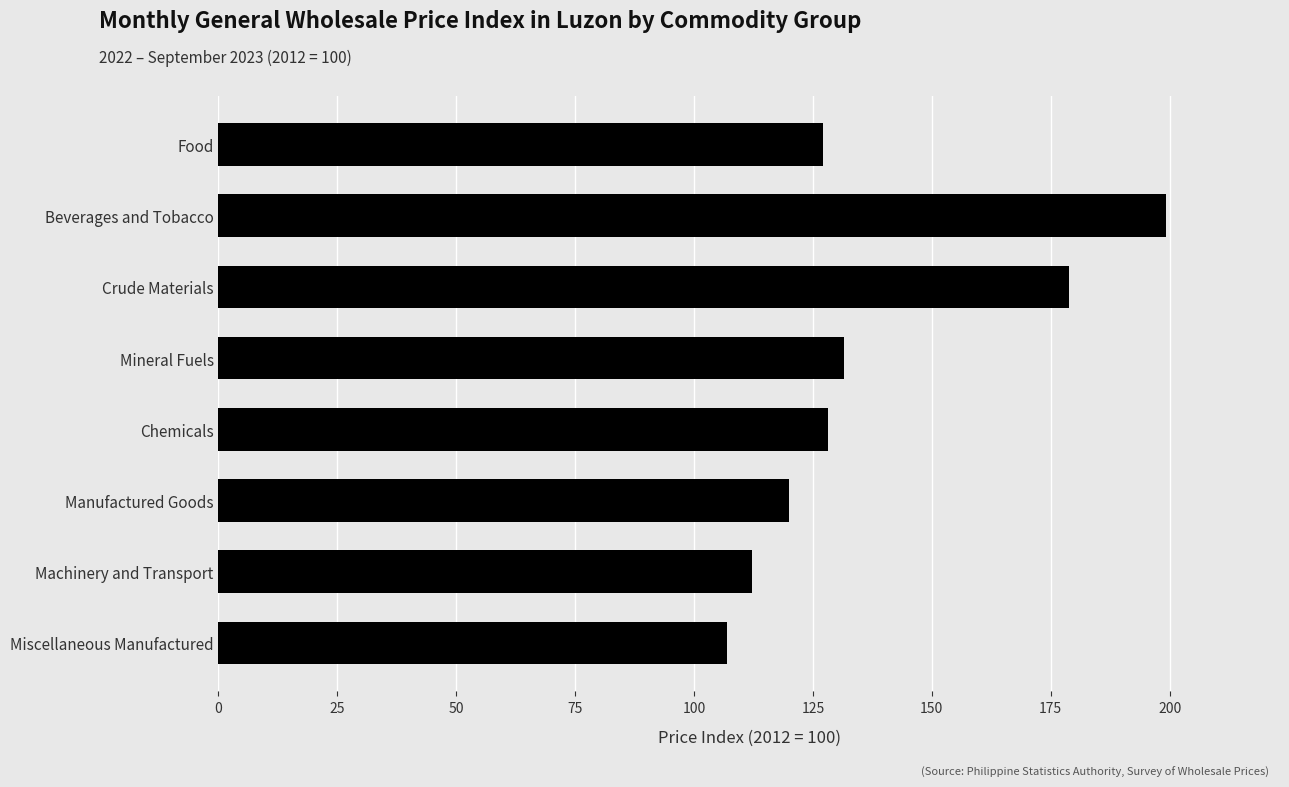

What is the sum of all values?

1104.1